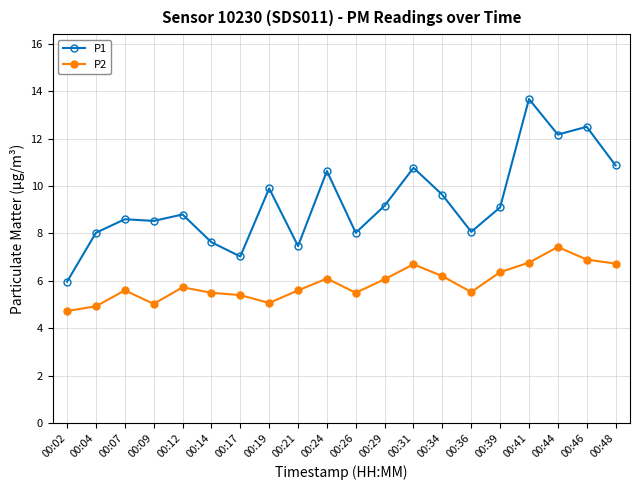

What is the difference between the P1 values at 00:26 and 00:39?

1.1